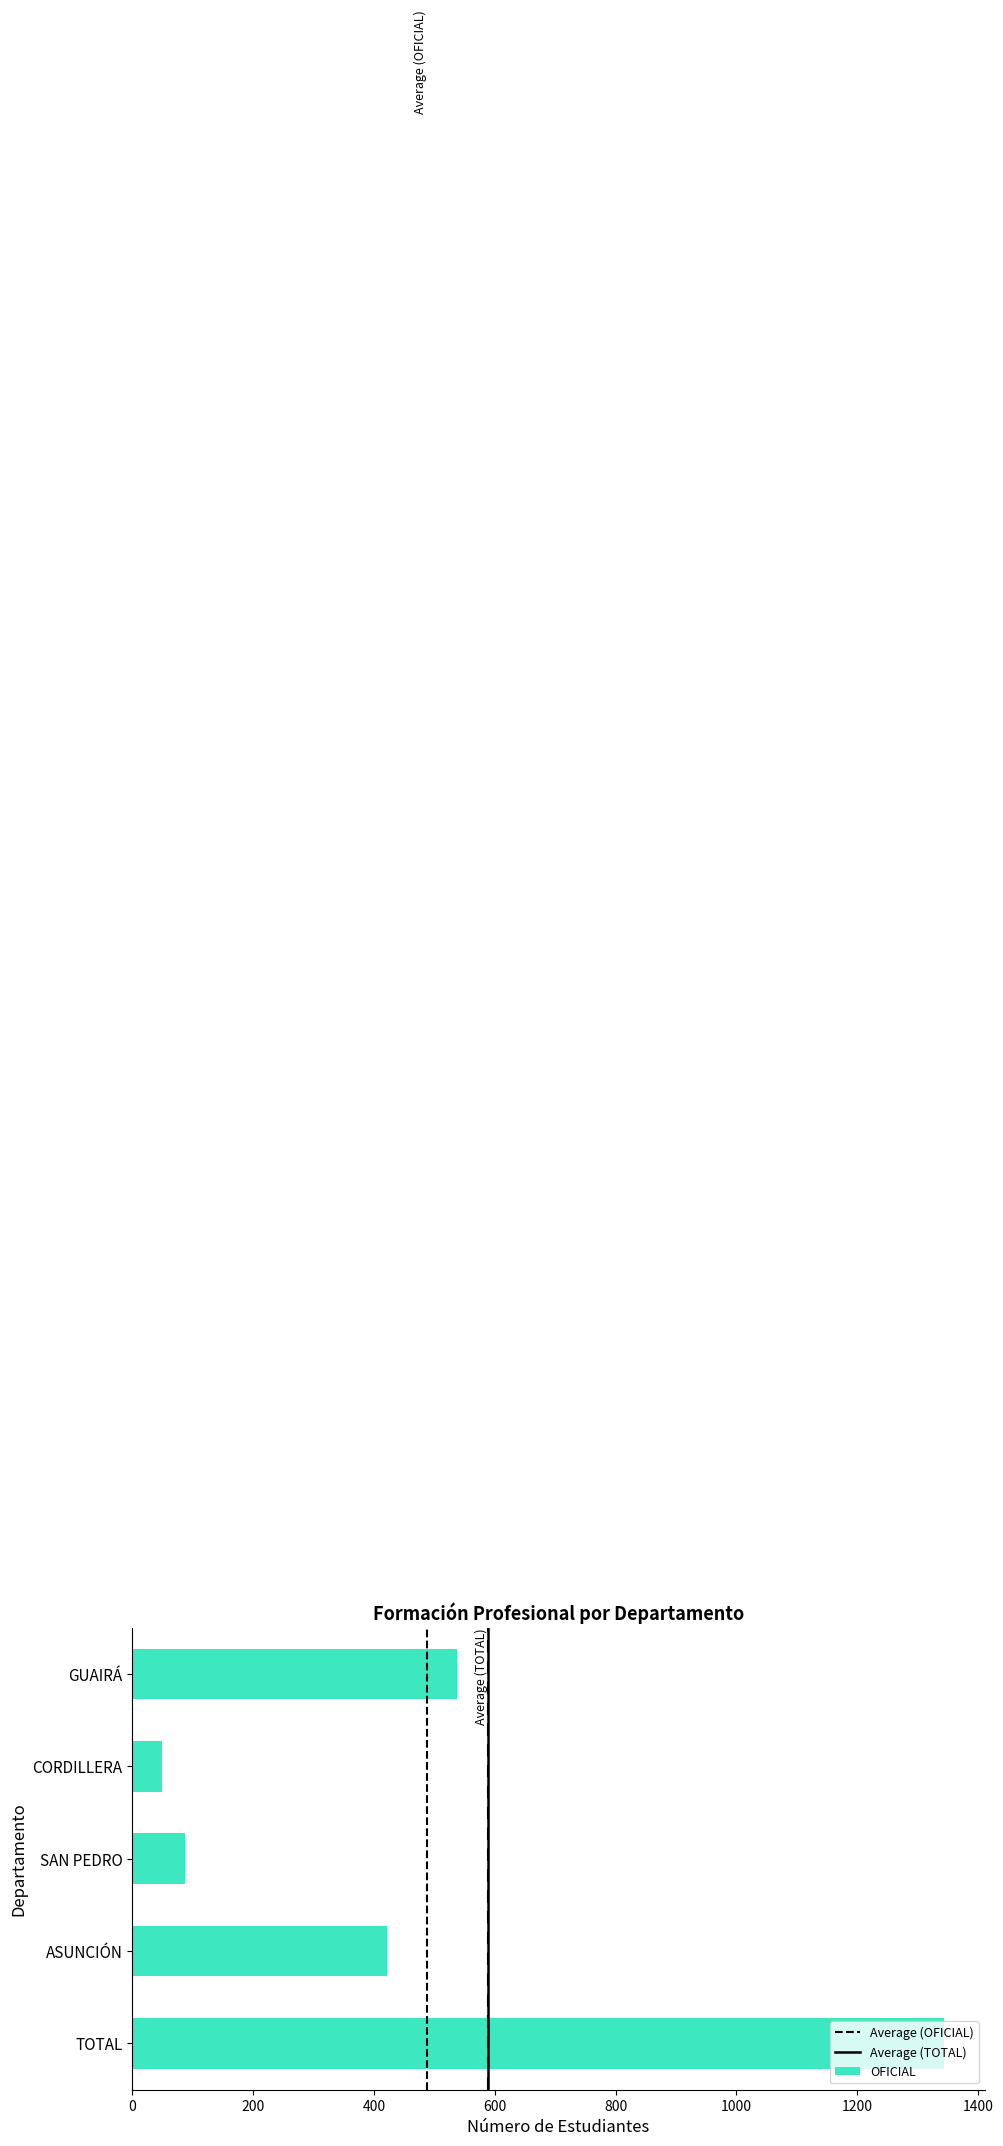

Rank the categories by value from highest to lowest.

TOTAL, GUAIRÁ, ASUNCIÓN, SAN PEDRO, CORDILLERA